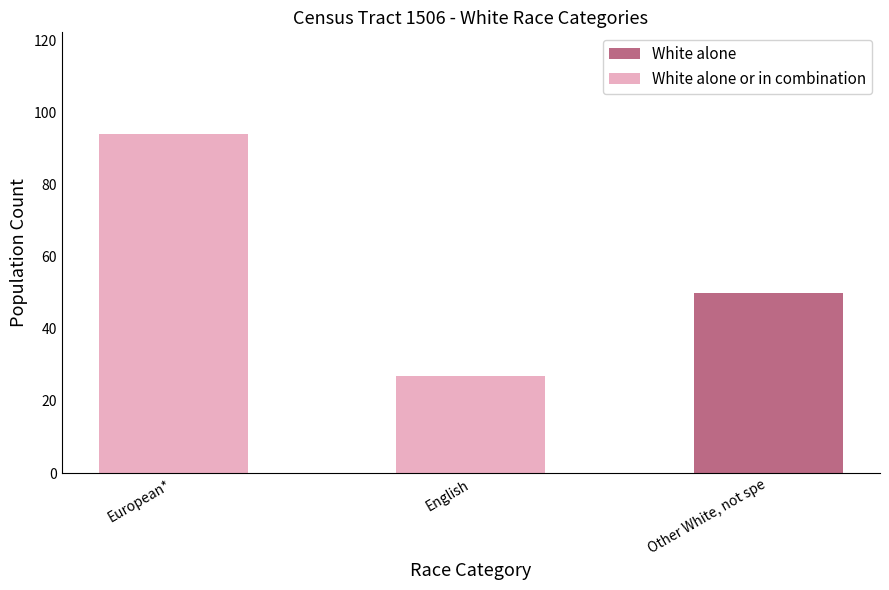

Rank the categories by White alone value from highest to lowest.

Other White, not spe, European*, English